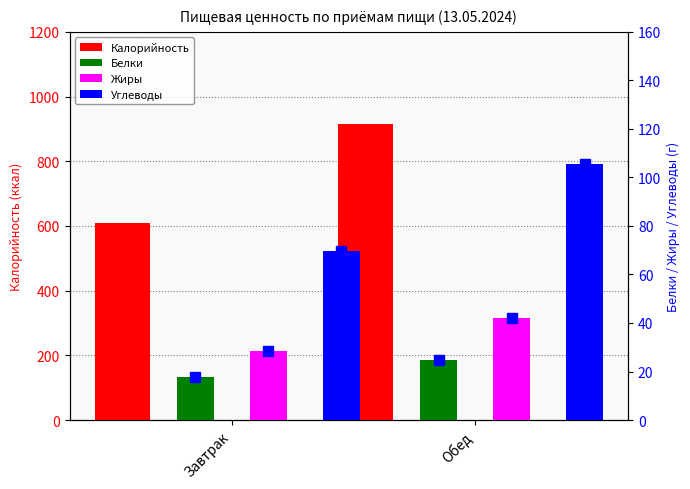

At how many categories does at least one series exceed 229?

2